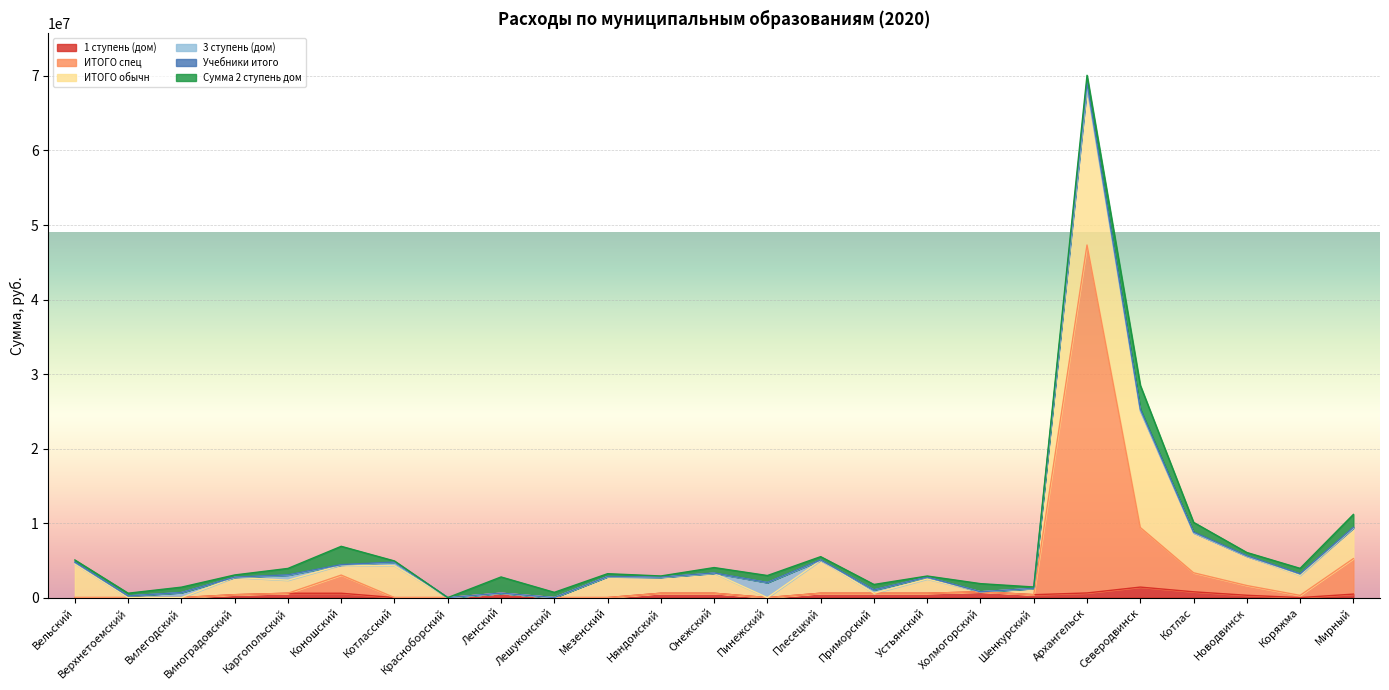

In 1 ступень (дом), how many points are higher than both neighbors (excluding endpoints)?

3